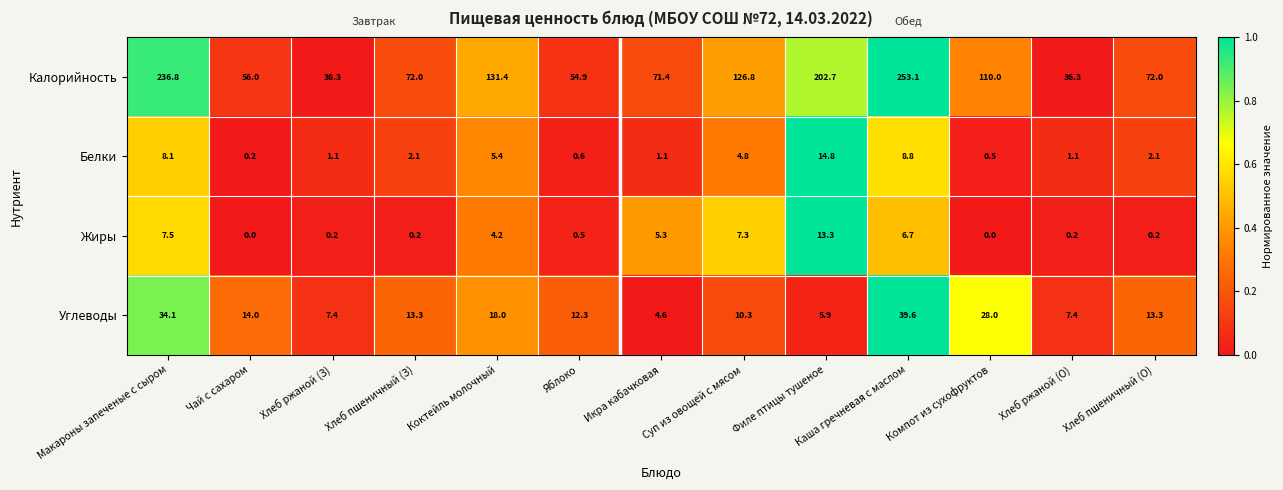

What is the greatest value displayed?

253.1